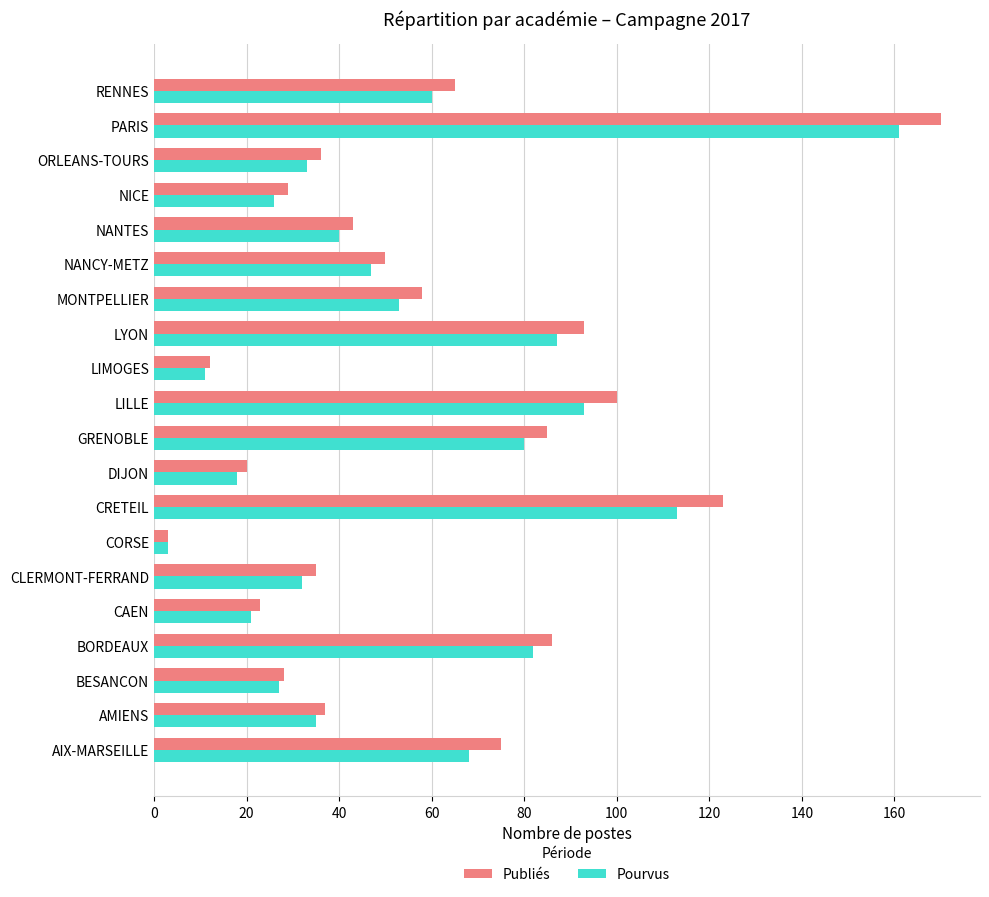

Which series has the widest spread of values?

Publiés